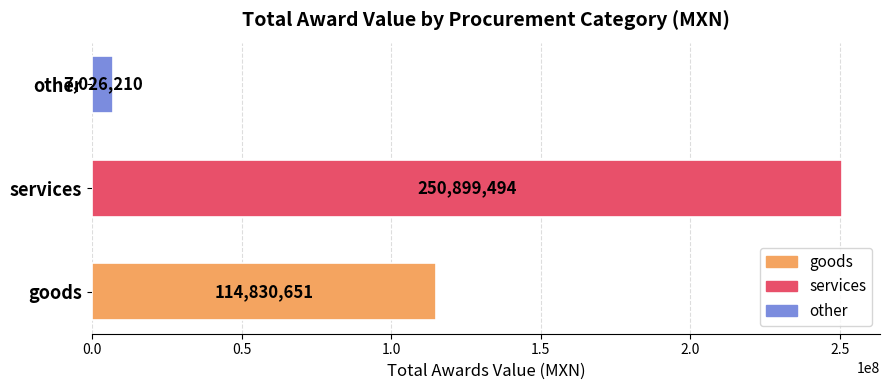

At which label is the value closest to 128962852?

goods